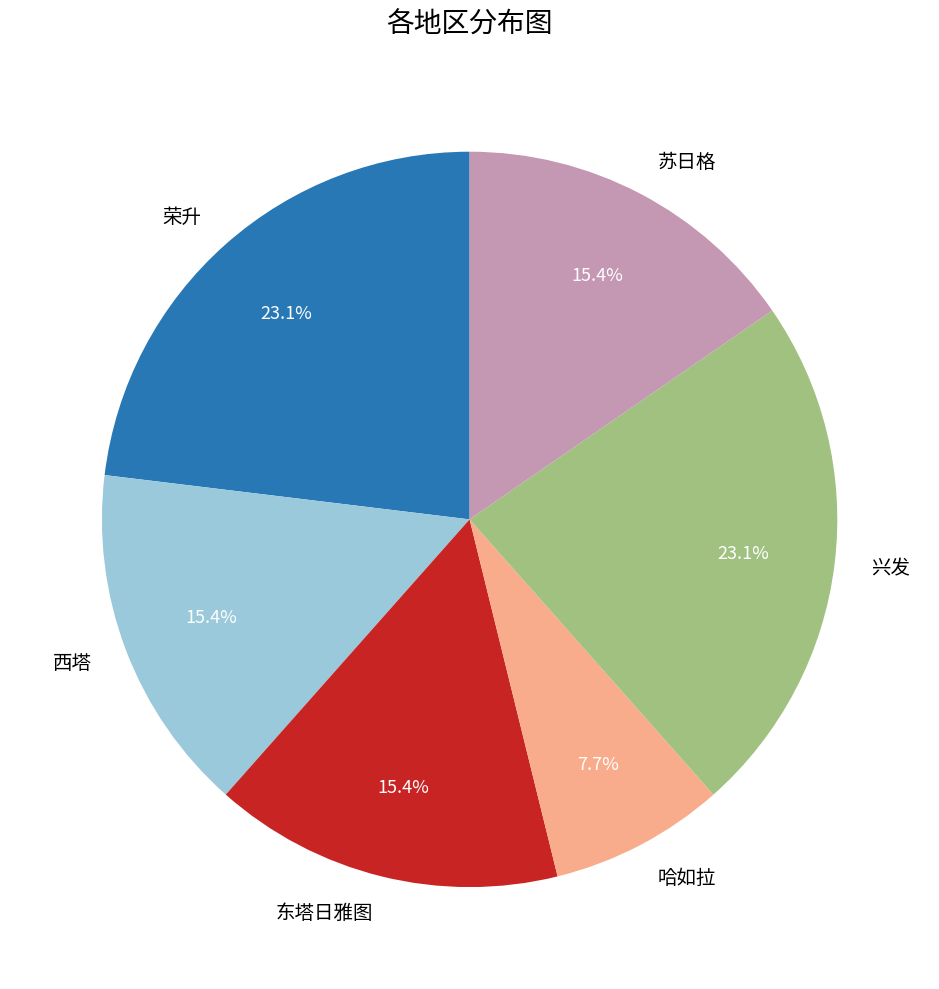

To the nearest percent, what is the combined percentage of 西塔 and 东塔日雅图?

31%